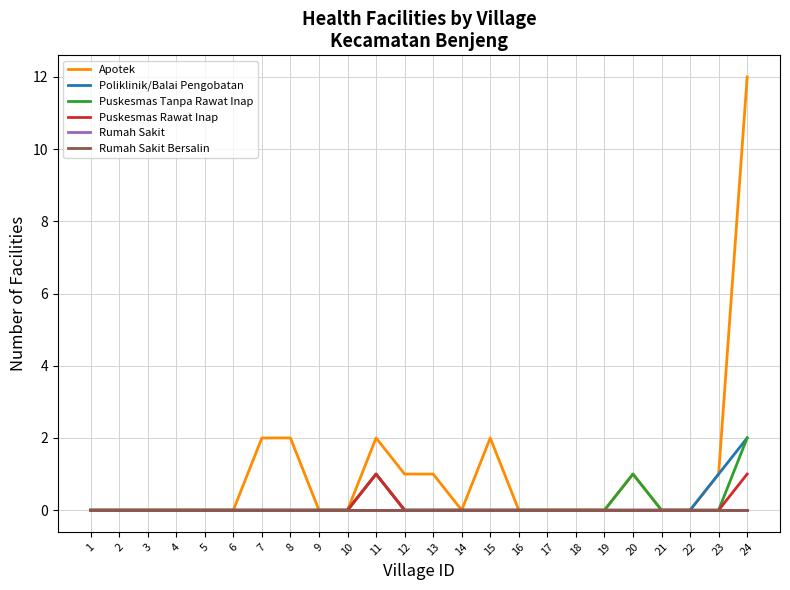

Does the chart display data point markers on the line(s)?

No